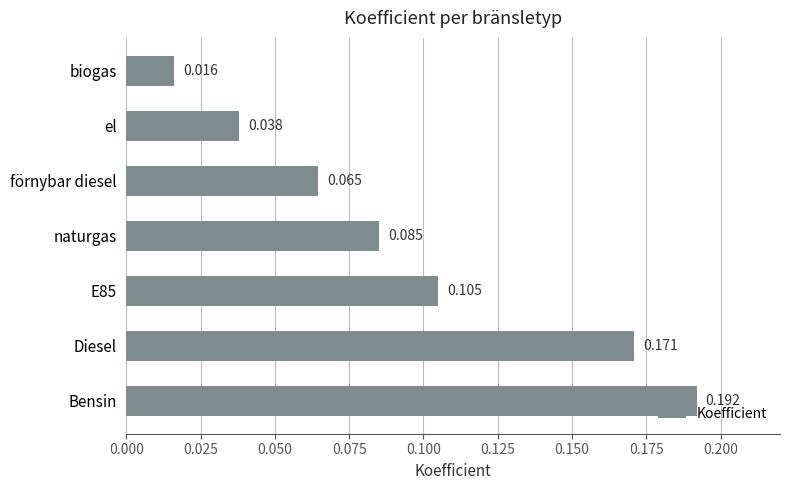

Rank the categories by value from highest to lowest.

Bensin, Diesel, E85, naturgas, förnybar diesel, el, biogas